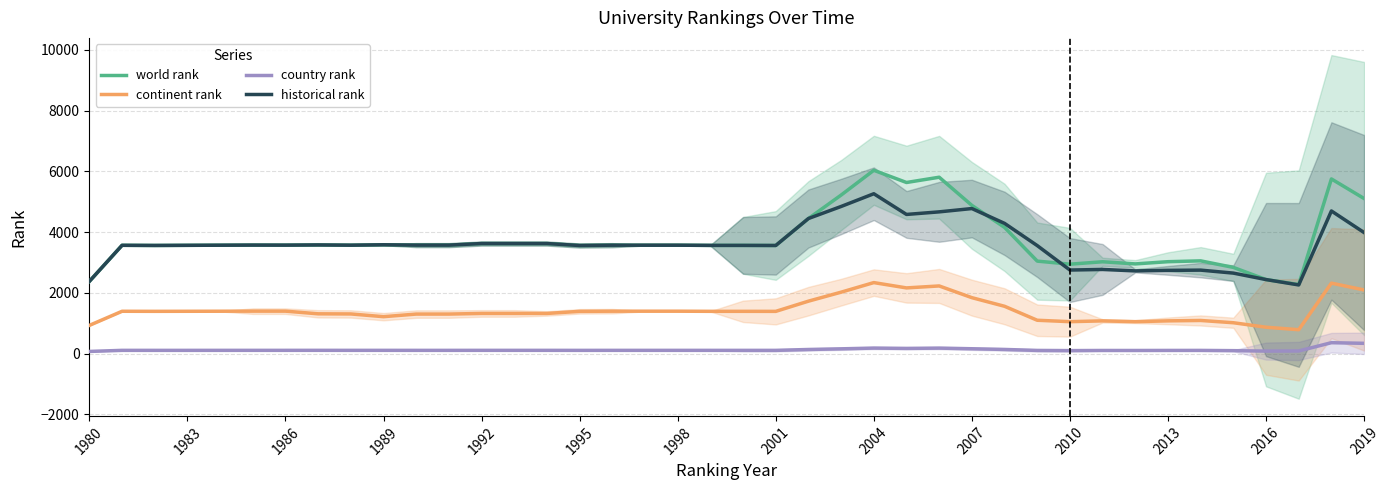

Does the chart have visible grid lines?

Yes